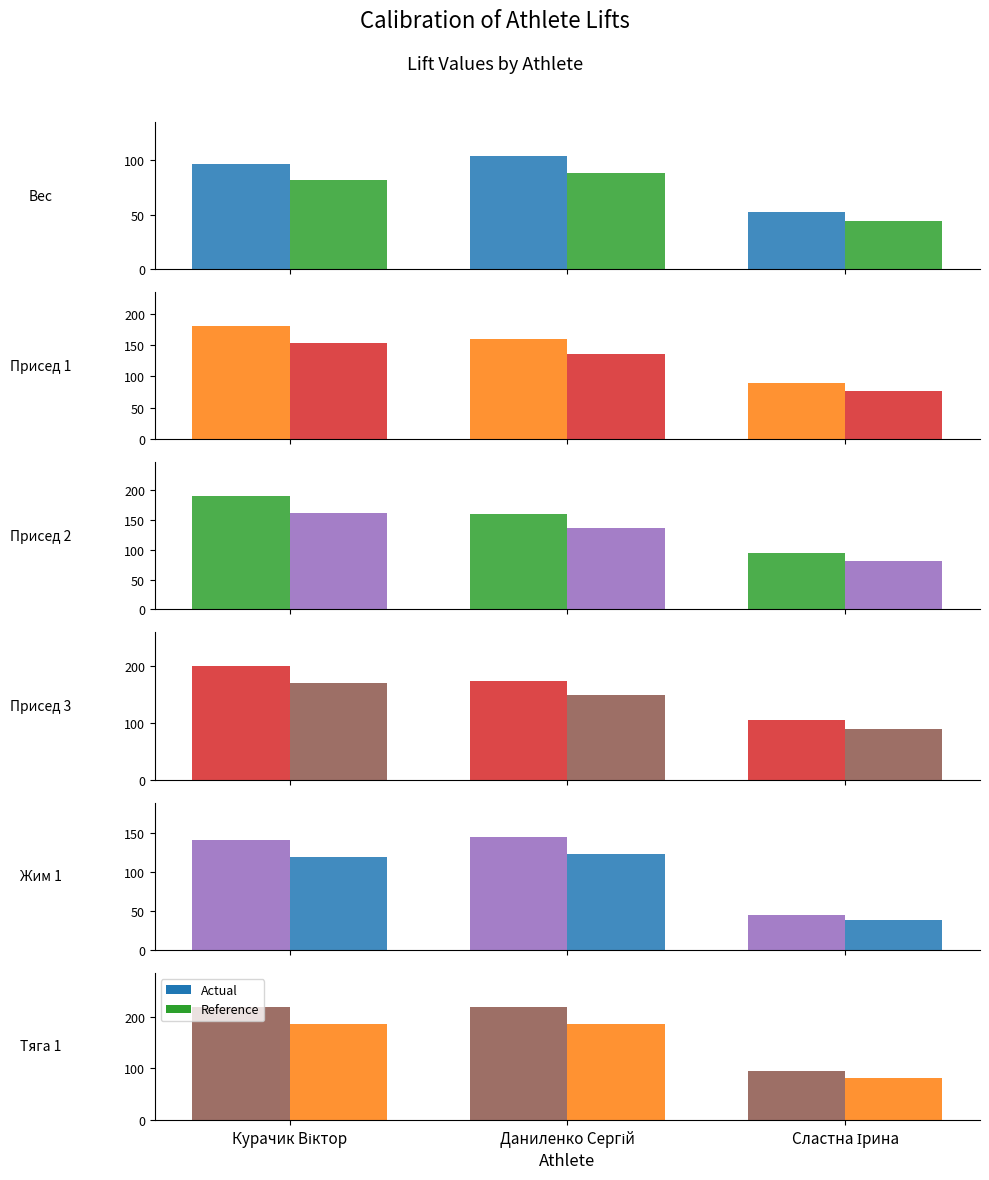

At which category is the sum across all series the highest?

Курачик Віктор